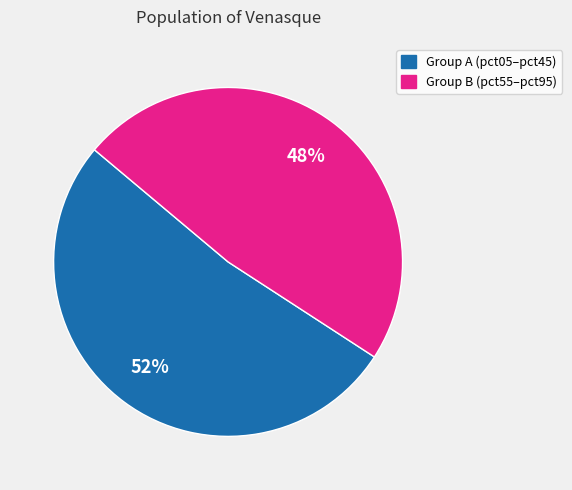

Is there a majority slice in this chart?

Yes